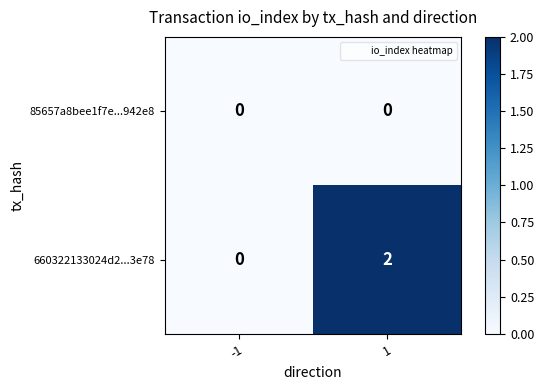

Which series has the largest total across all categories?

660322133024d2...3e78